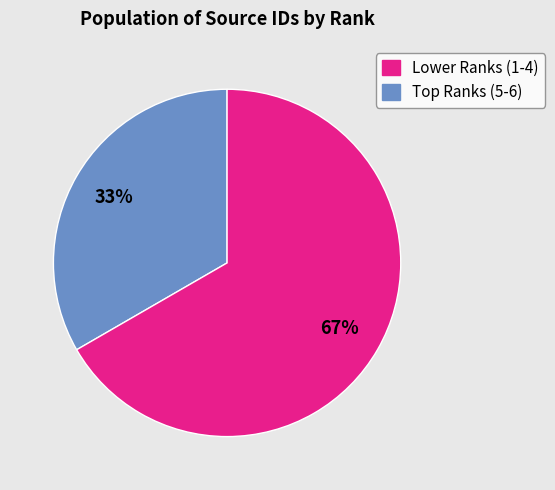

To the nearest percent, what is the average slice percentage?

50%